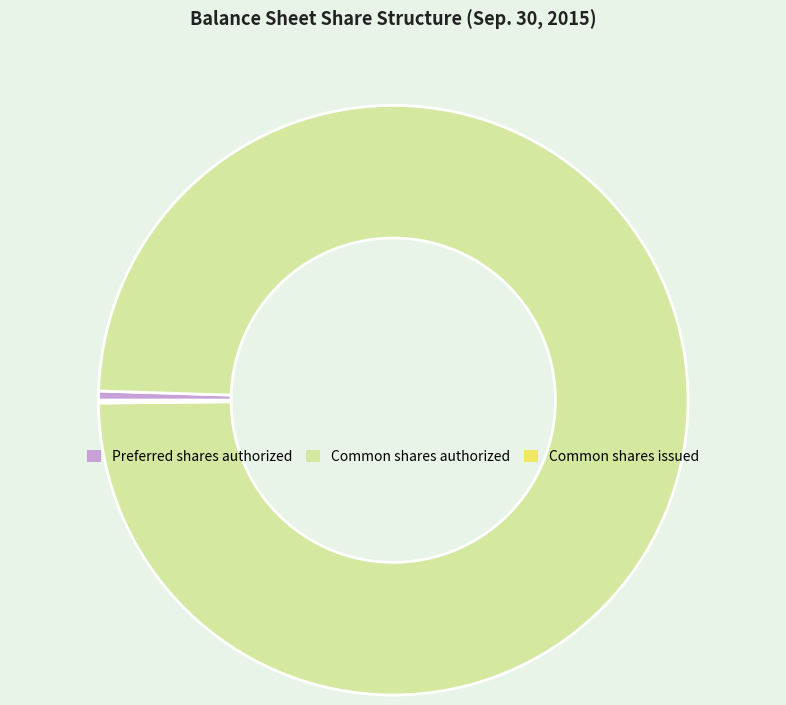

Is there any slice that represents more than half of the pie?

Yes